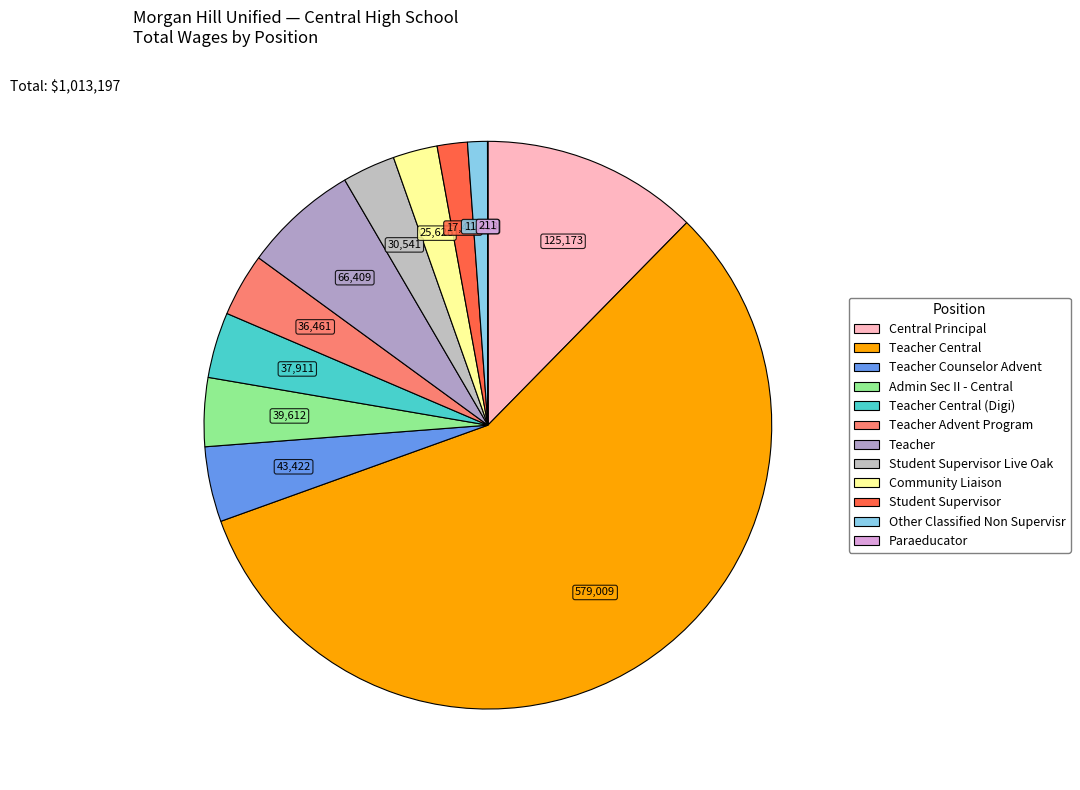

What is the largest slice in the pie chart?

Teacher Central